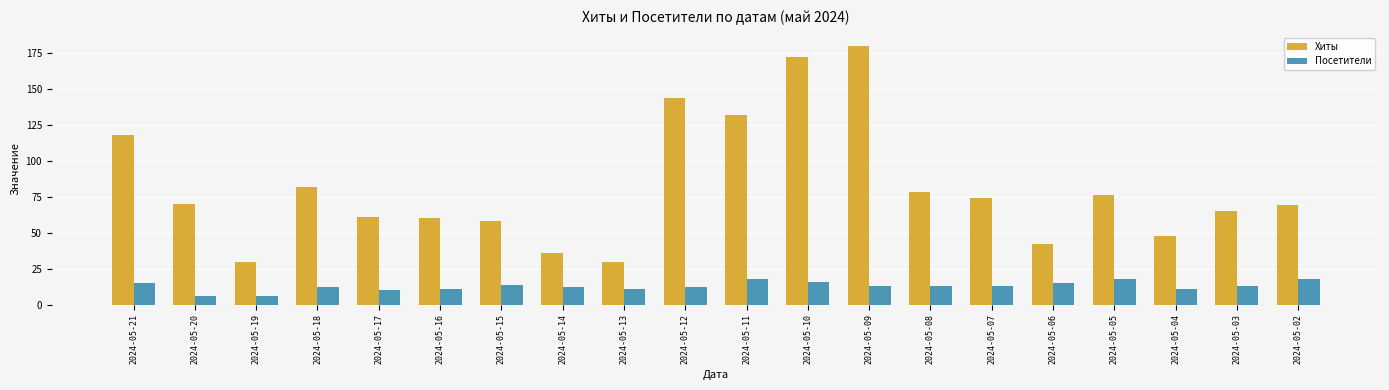

List the series in order of their overall mean, highest first.

Хиты, Посетители